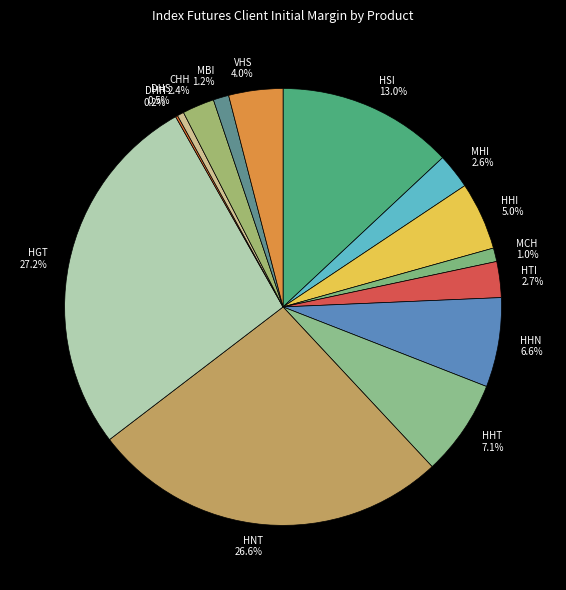

What is the ratio of the value at HSI to the value at DHS?

26.6